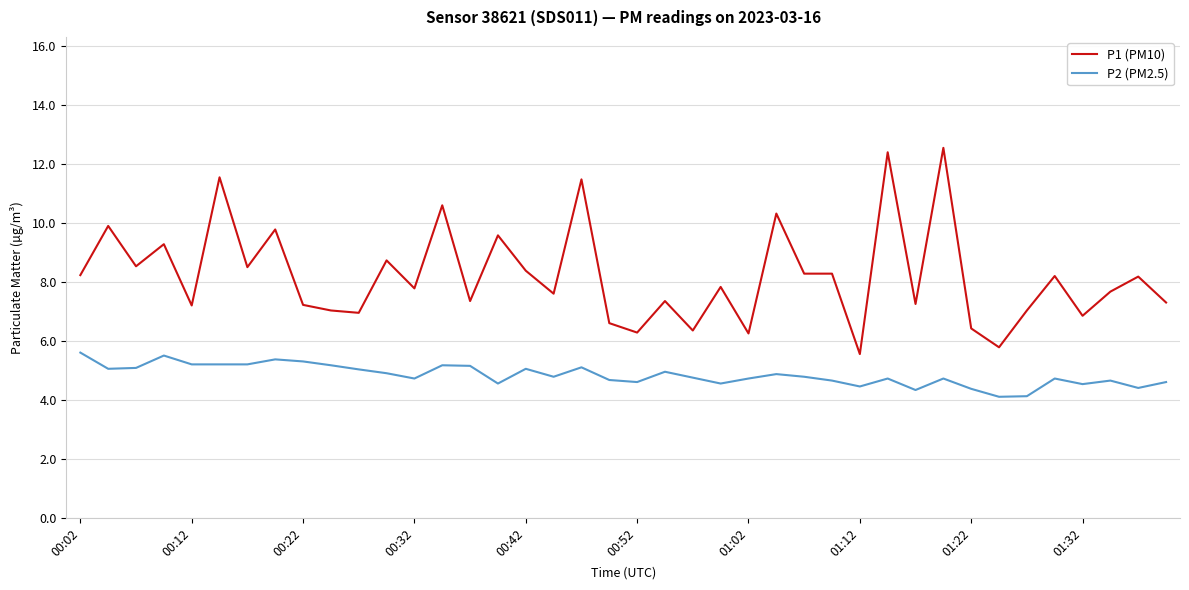

What is the smallest value displayed?

4.1